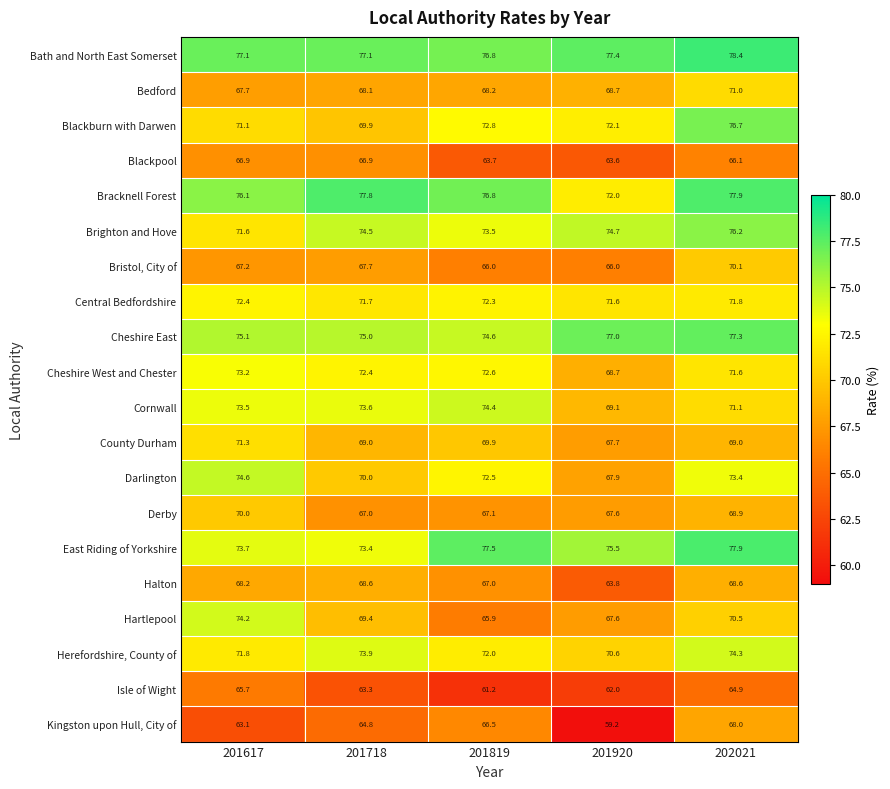

What is the total value across all series at 201718?

1414.1